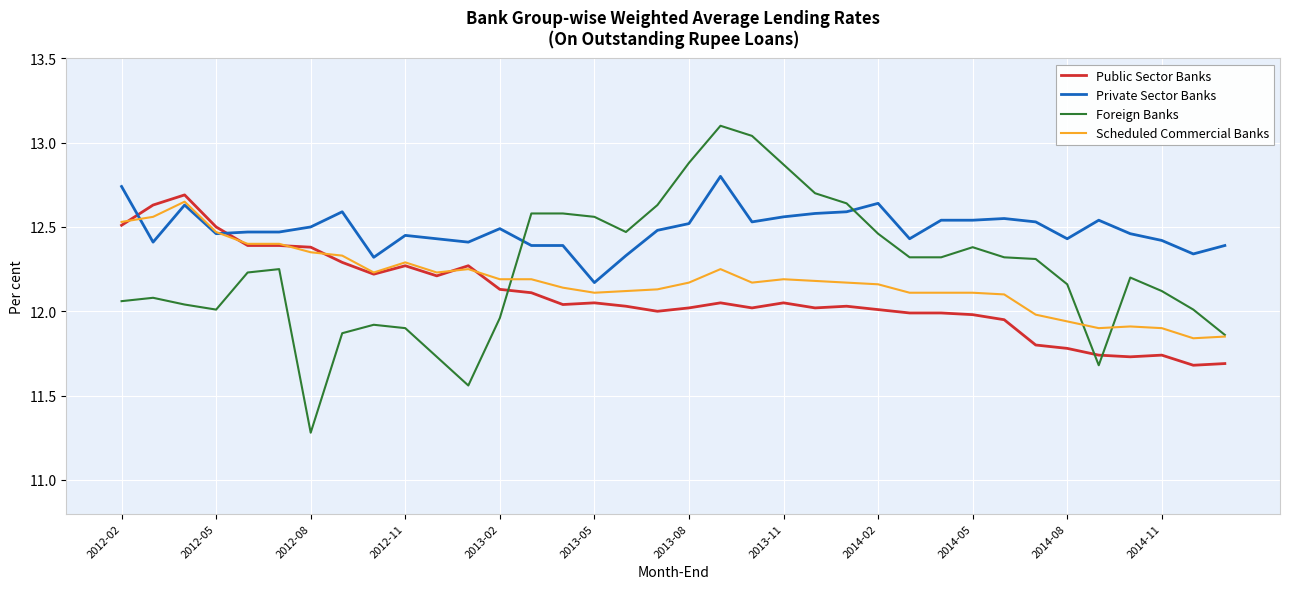

List the series in order of their overall mean, highest first.

Private Sector Banks, Foreign Banks, Scheduled Commercial Banks, Public Sector Banks